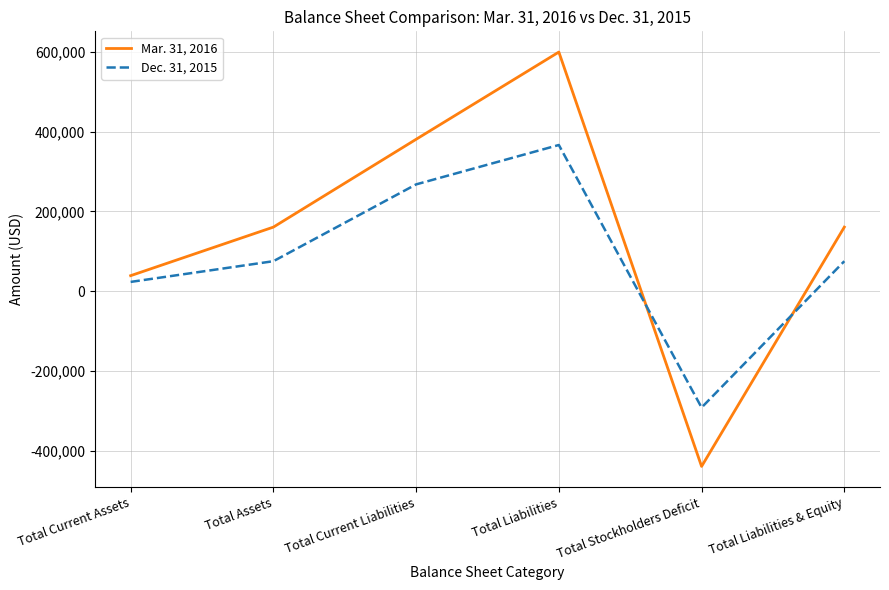

Where do Dec. 31, 2015 and Mar. 31, 2016 first cross each other?

Total Liabilities and Total Stockholders Deficit